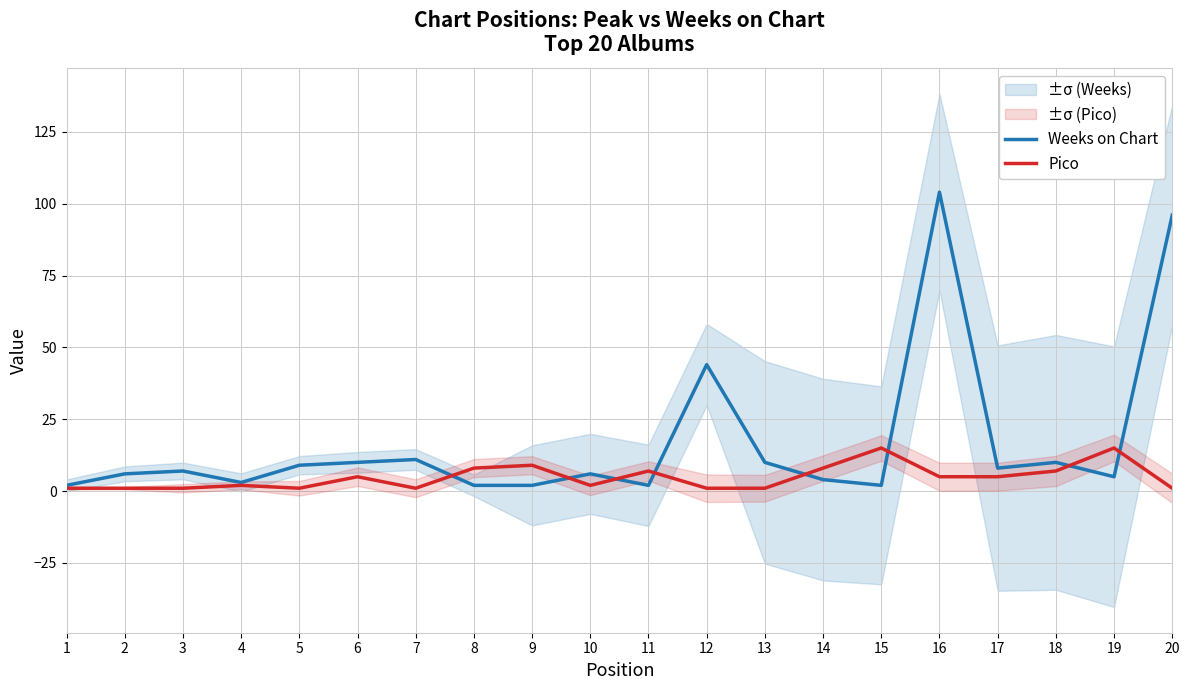

Reading left to right, list all the values displayed in this chart.

Weeks on Chart: 1=2	2=6	3=7	4=3	5=9	6=10	7=11	8=2	9=2	10=6	11=2	12=44	13=10	14=4	15=2	16=104	17=8	18=10	19=5	20=96
Pico: 1=1	2=1	3=1	4=2	5=1	6=5	7=1	8=8	9=9	10=2	11=7	12=1	13=1	14=8	15=15	16=5	17=5	18=7	19=15	20=1